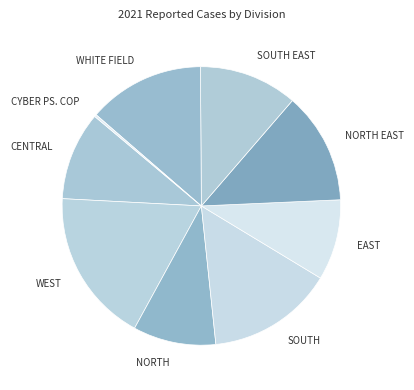

Combined, do WHITE FIELD and SOUTH EAST account for over 50%?

No